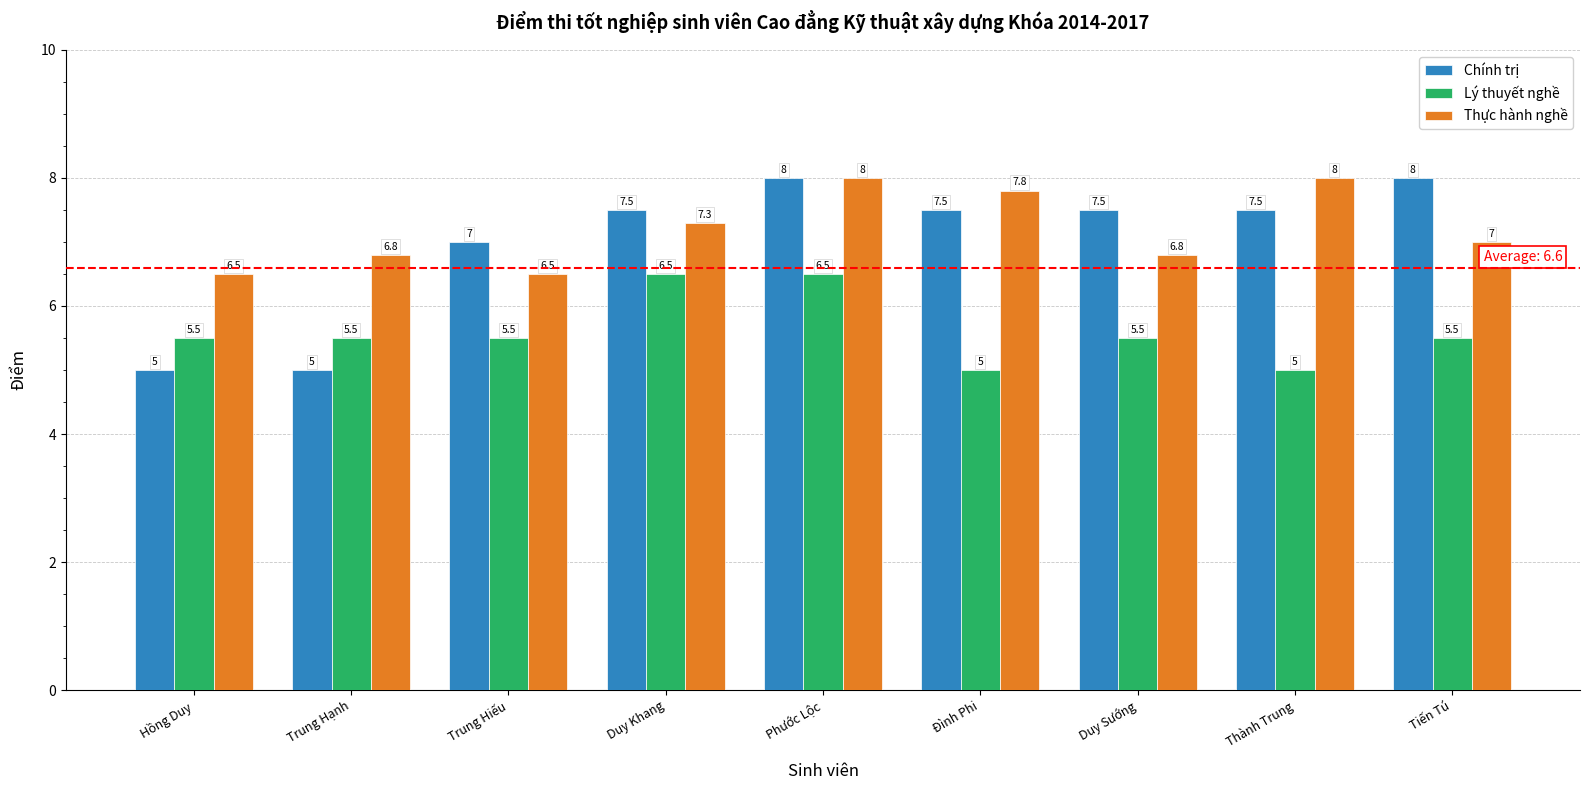

What value does the Lý thuyết nghề series have at Phước Lộc?

6.5